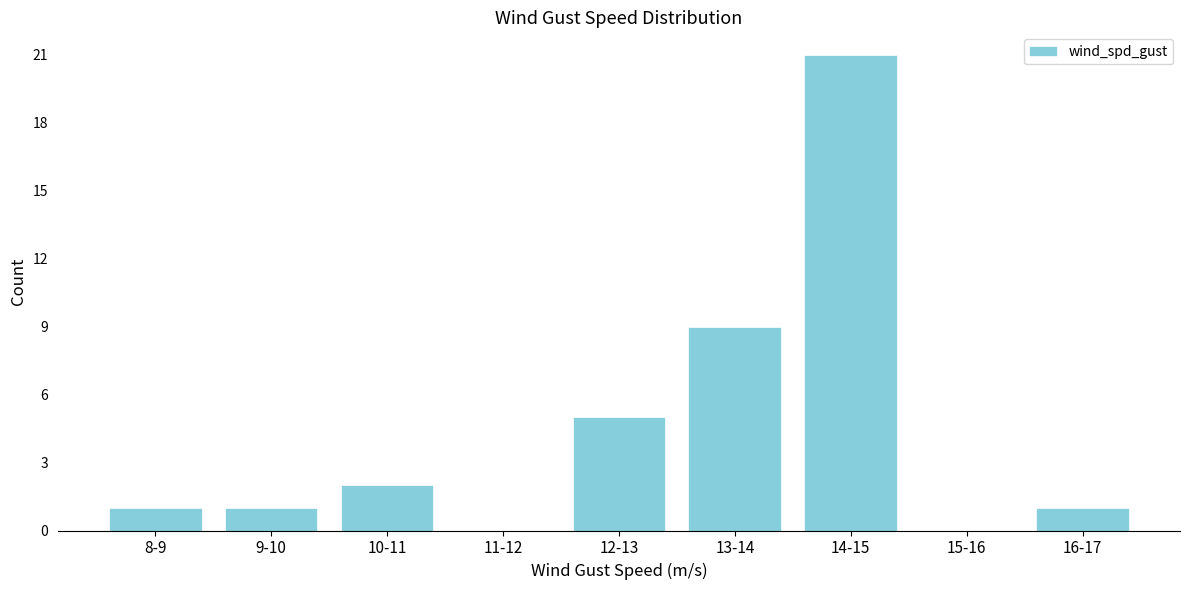

Reading left to right, transcribe all the data shown in this chart.

8-9=1	9-10=1	10-11=2	11-12=0	12-13=5	13-14=9	14-15=21	15-16=0	16-17=1